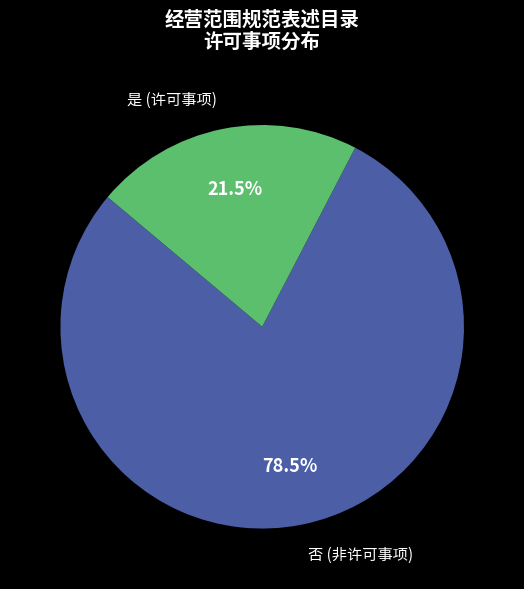

How many slices are in this pie chart?

2